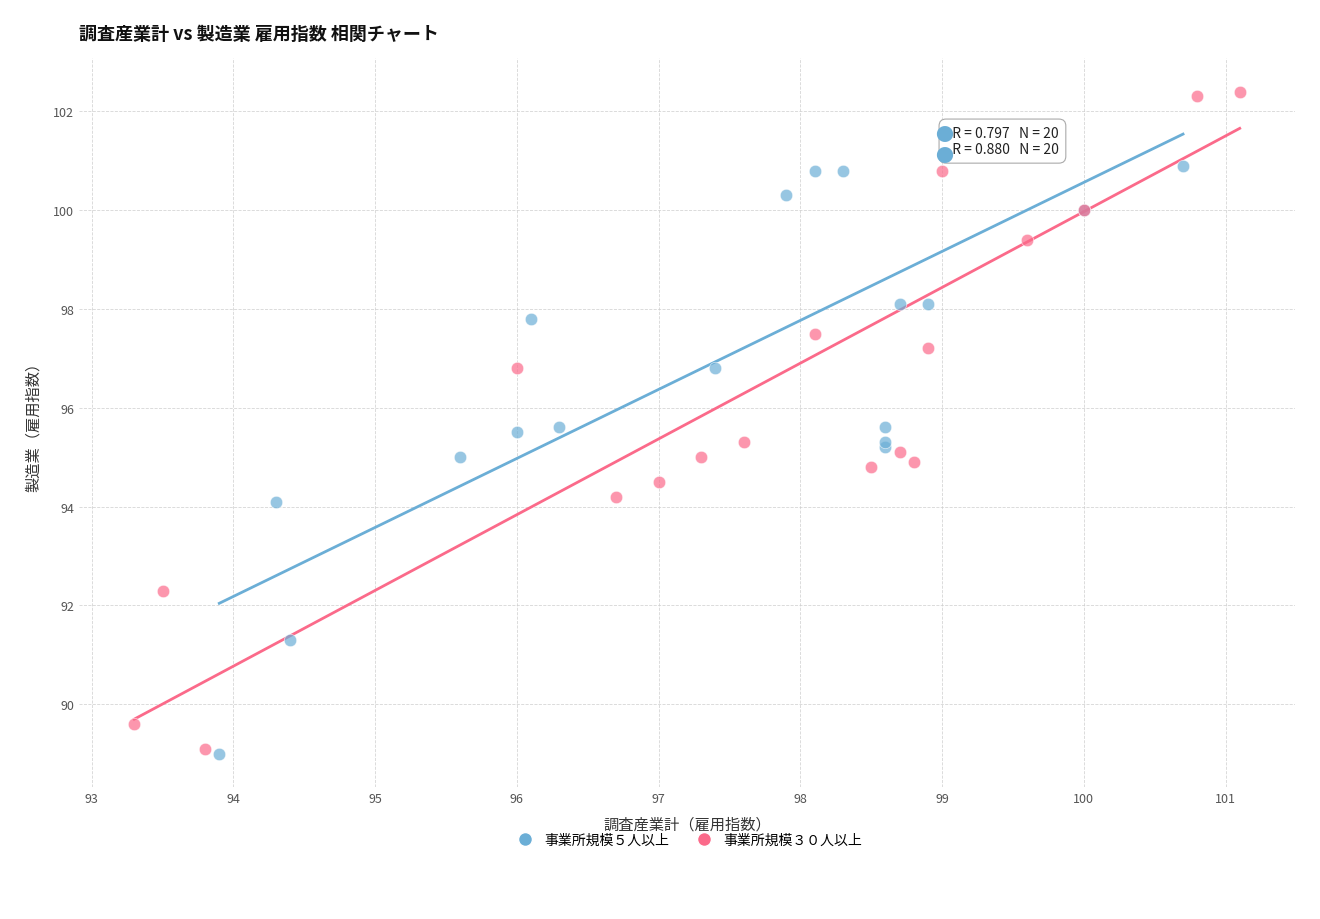

Which series has the largest Y range (max minus min)?

事業所規模３０人以上